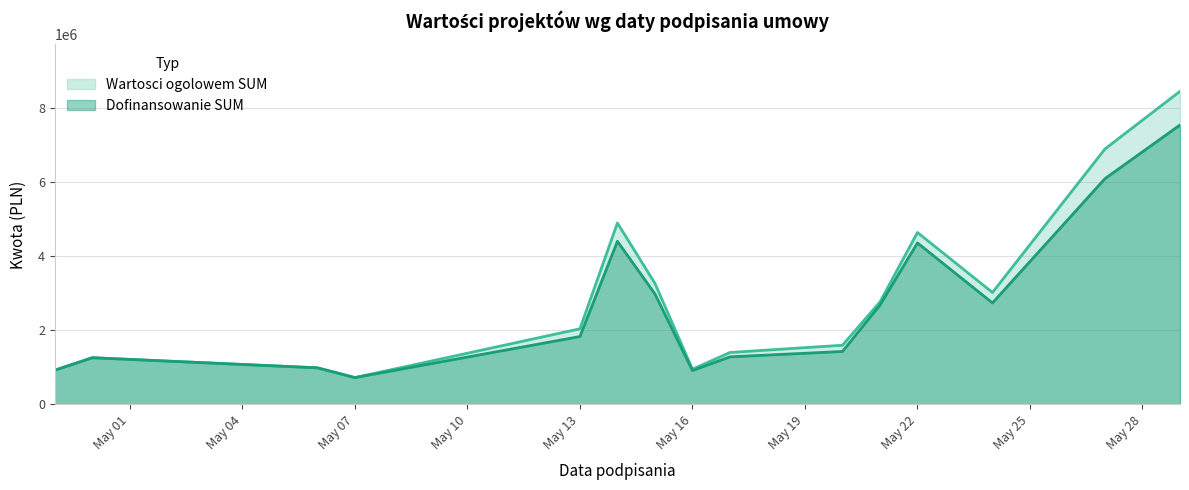

At which label does Wartosci ogolowem SUM reach its minimum?

May 07